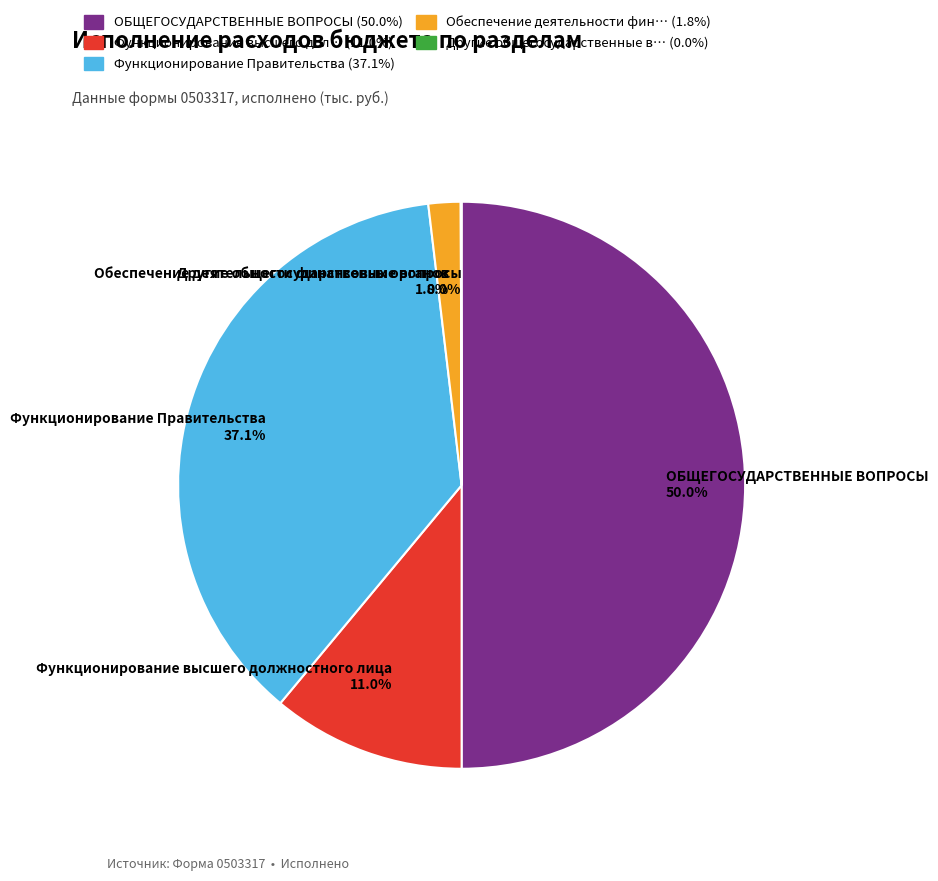

Approximately how many times larger is the value at ОБЩЕГОСУДАРСТВЕННЫЕ ВОПРОСЫ compared to Функционирование Правительства?

1.3